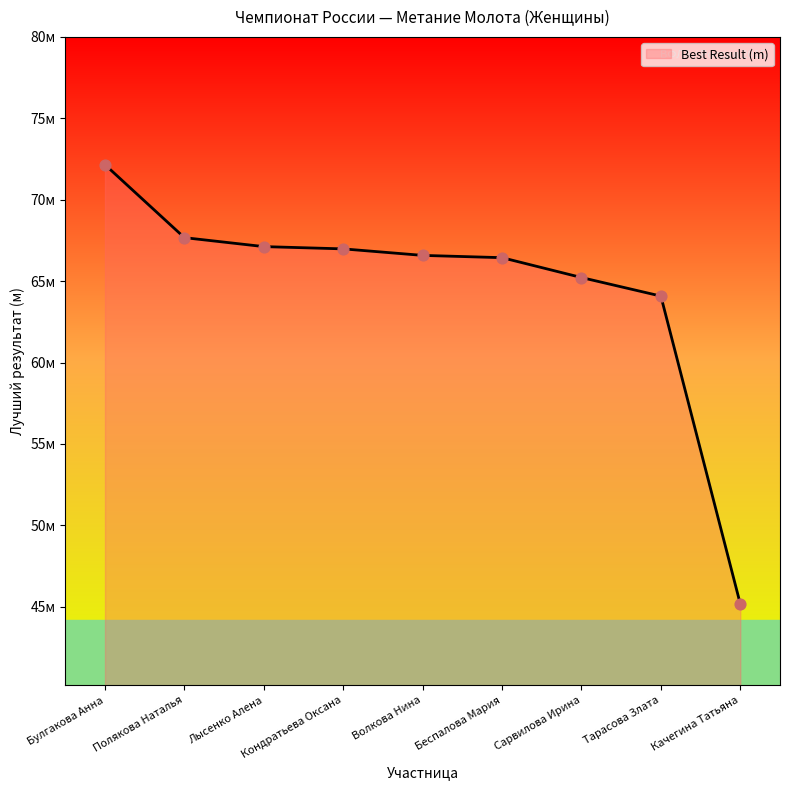

What is the change in value from Волкова Нина to Тарасова Злата?

-2.5